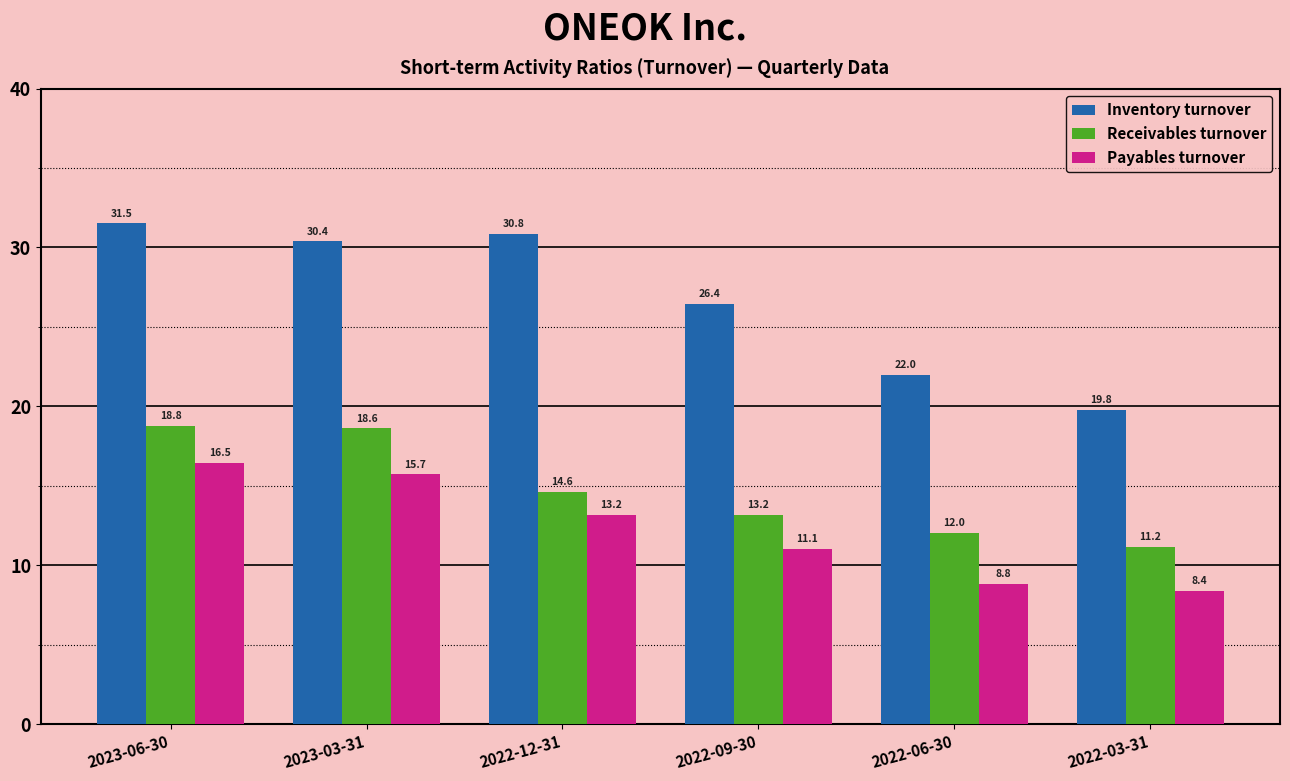

What is the spread (max minus min) of values at 2023-06-30?

15.0